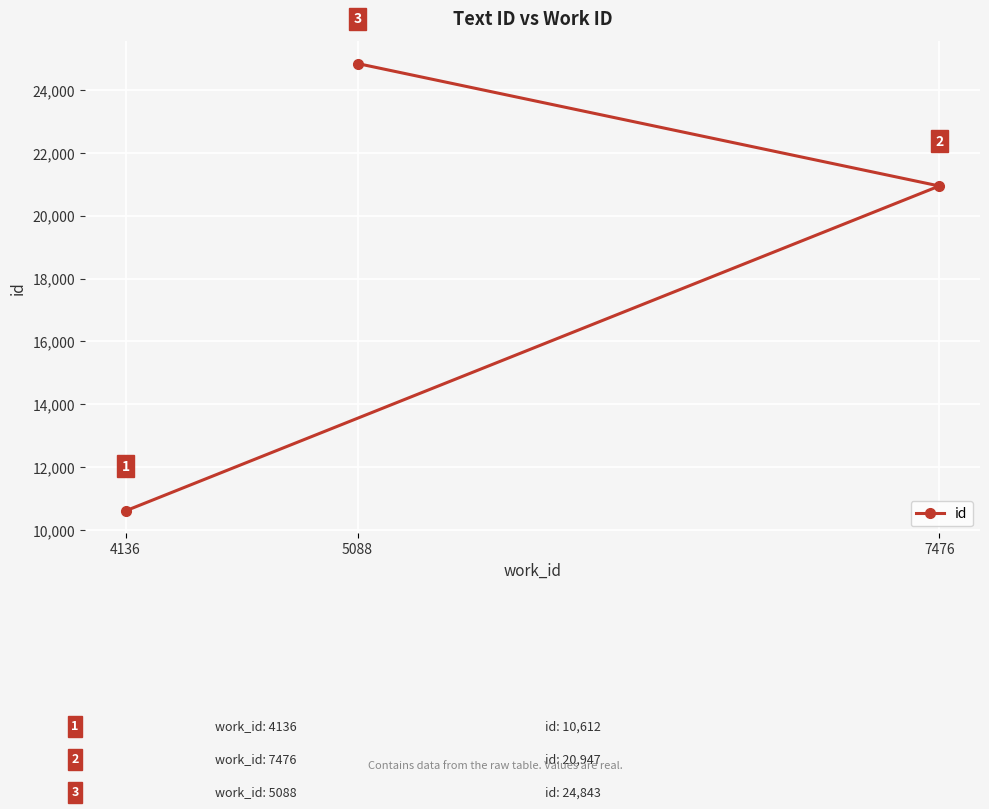

What is the difference between the values at 7476 and 4136?

10335